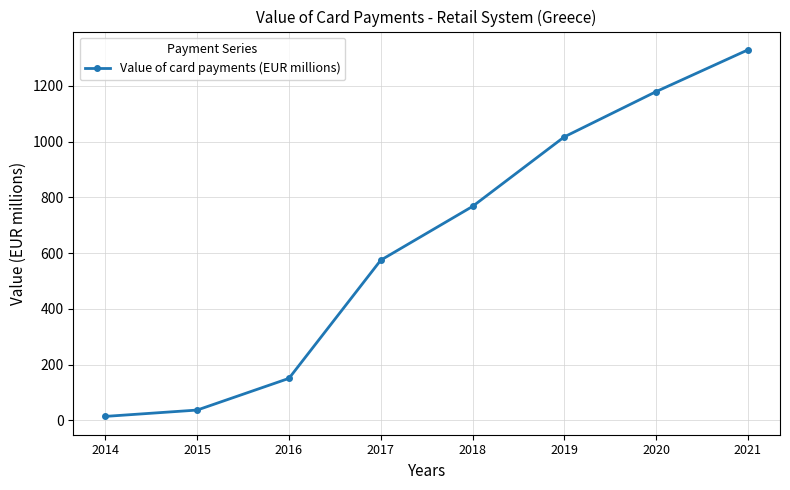

Is it true that the value at 2018 is 767.3?

True